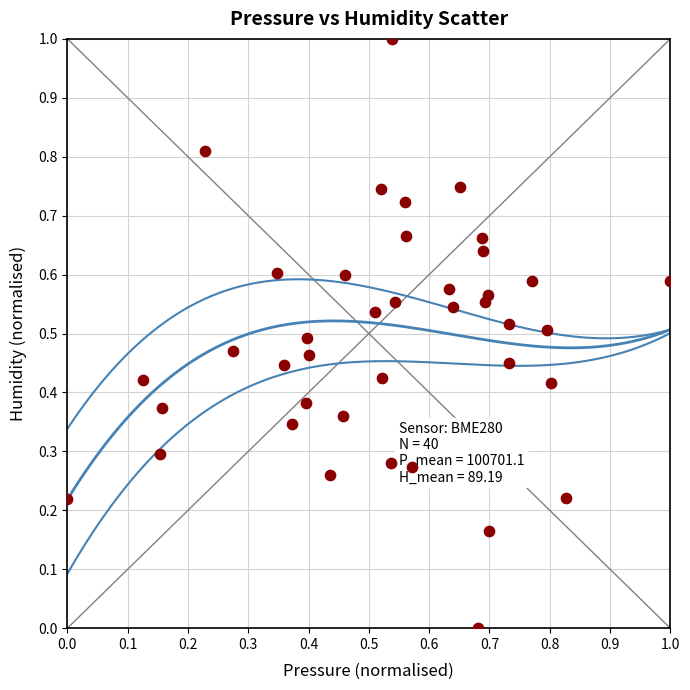

What is the range of X values (max minus min)?

1.0